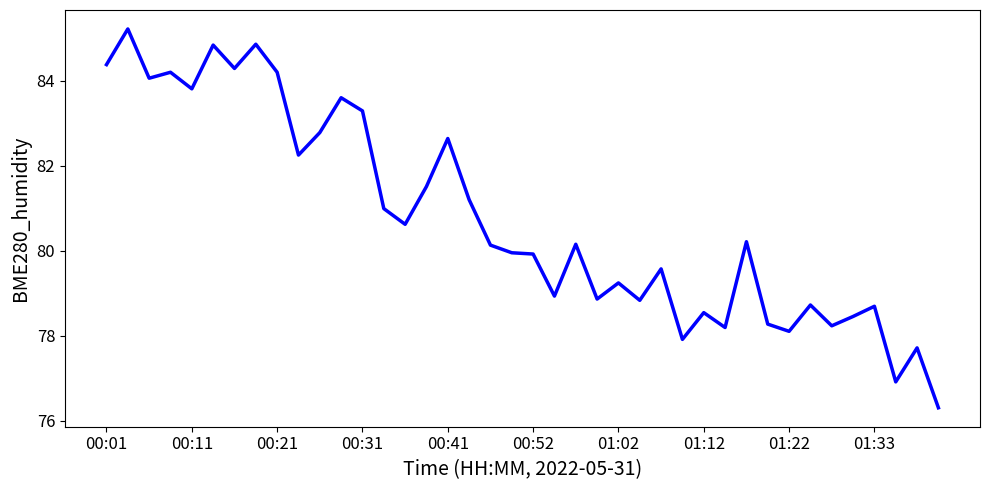

What is the difference between the second highest and minimum values?

8.6